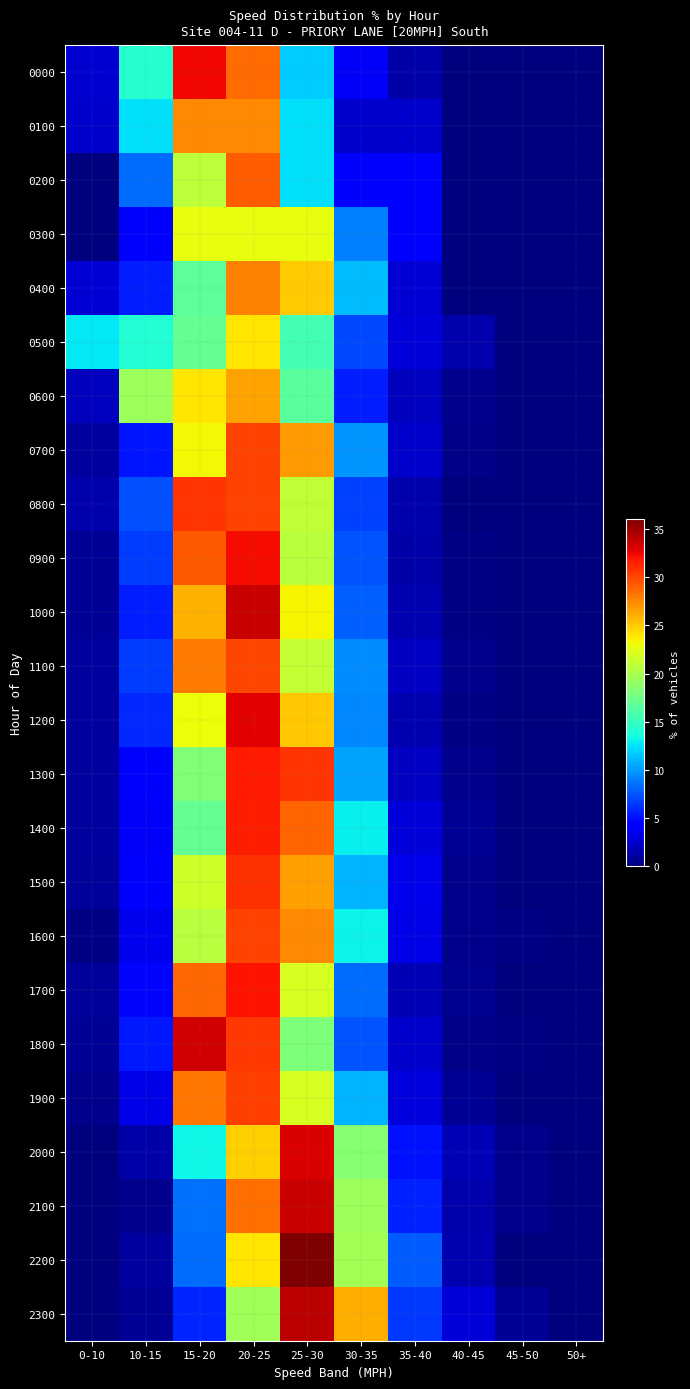

What is the total value across all series at 30-35?

252.2